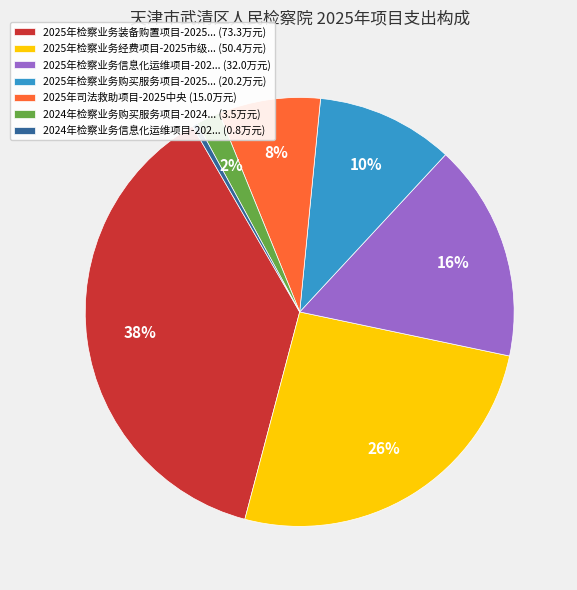

Does any single category account for the majority?

No